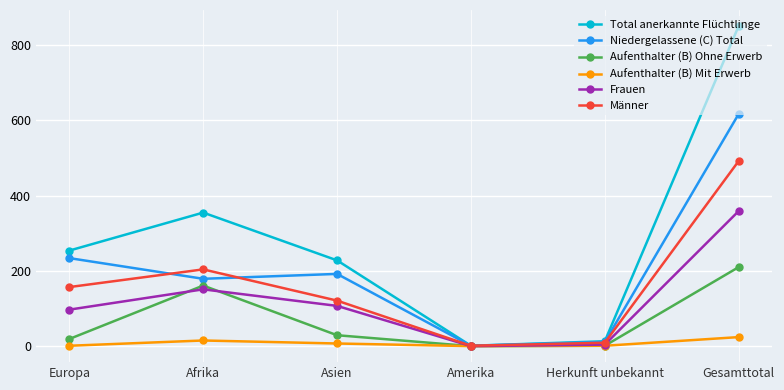

Is the value of Frauen at Asien greater than the value of Total anerkannte Flüchtlinge at Herkunft unbekannt?

Yes